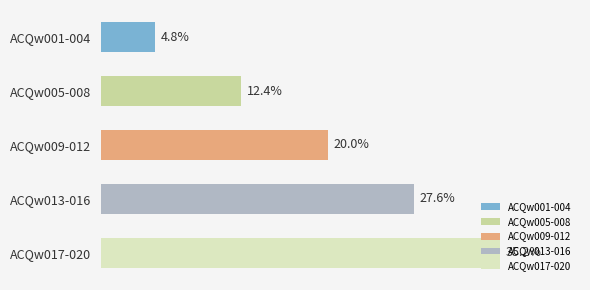

At which category does the chart reach its minimum across all series?

ACQw001-004